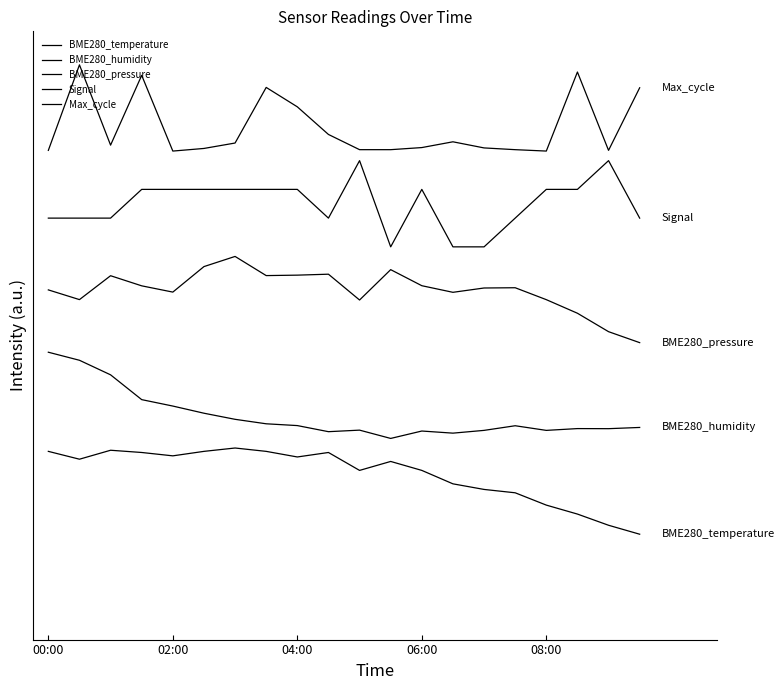

What is the lowest value of the BME280_pressure series?

0.6